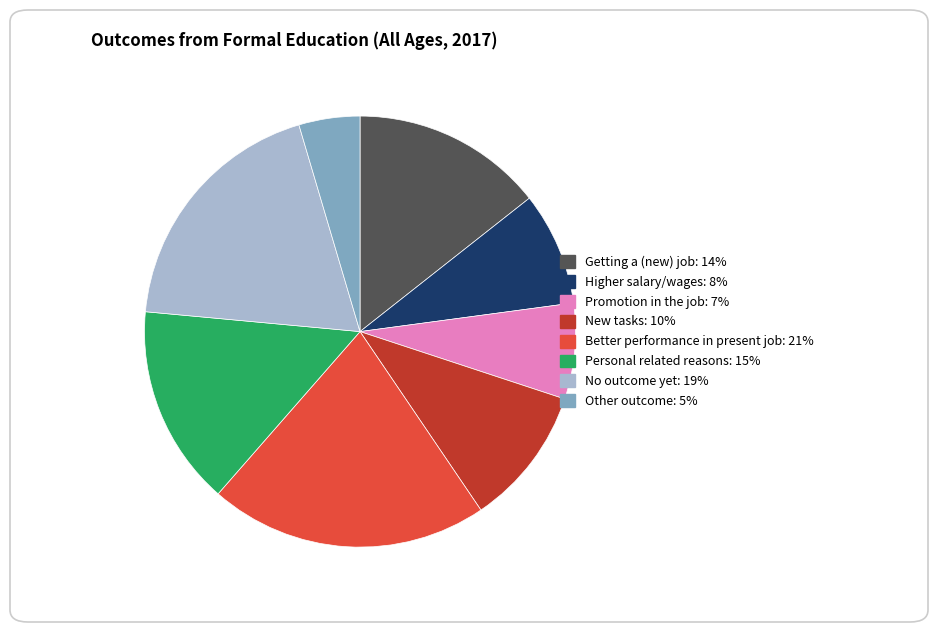

Rank the categories by value from highest to lowest.

Better performance in present job, No outcome yet, Personal related reasons, Getting a (new) job, New tasks, Higher salary/wages, Promotion in the job, Other outcome